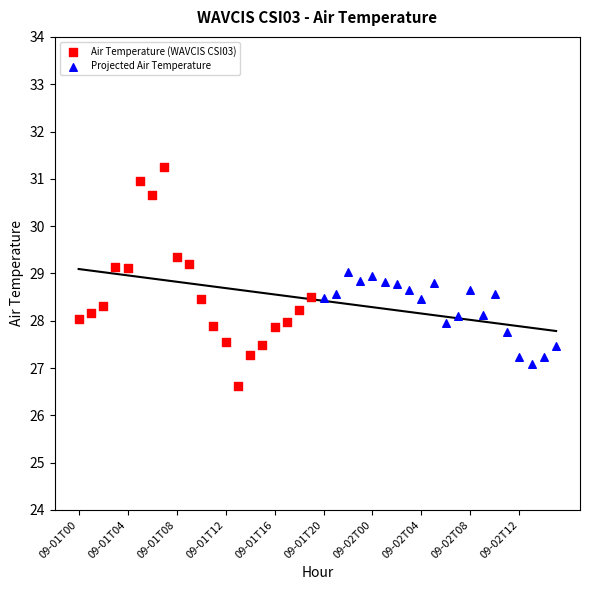

Which series has the widest spread of Y values?

Air Temperature (WAVCIS CSI03)